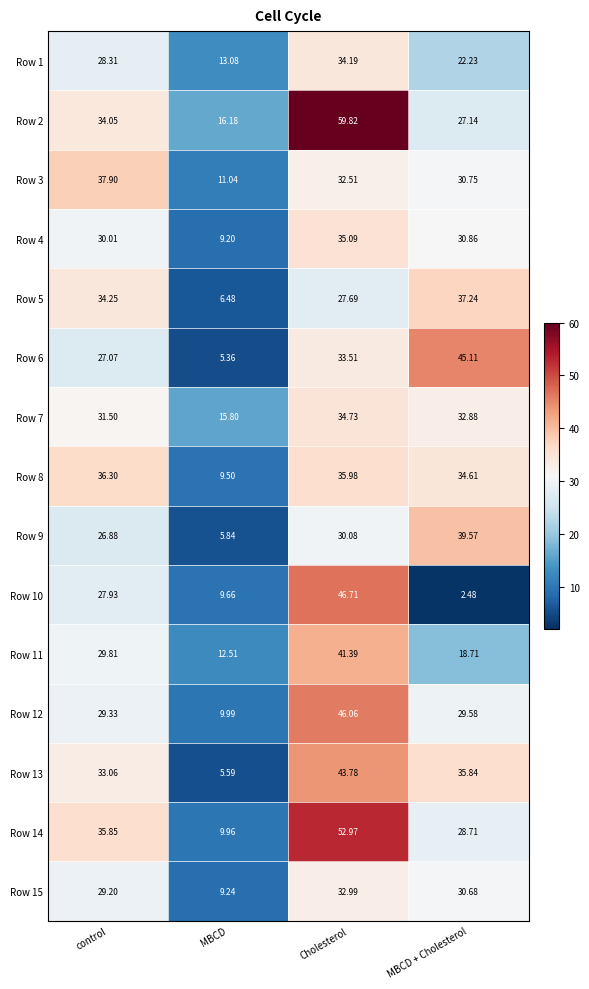

At which category is the sum across all series the highest?

Cholesterol